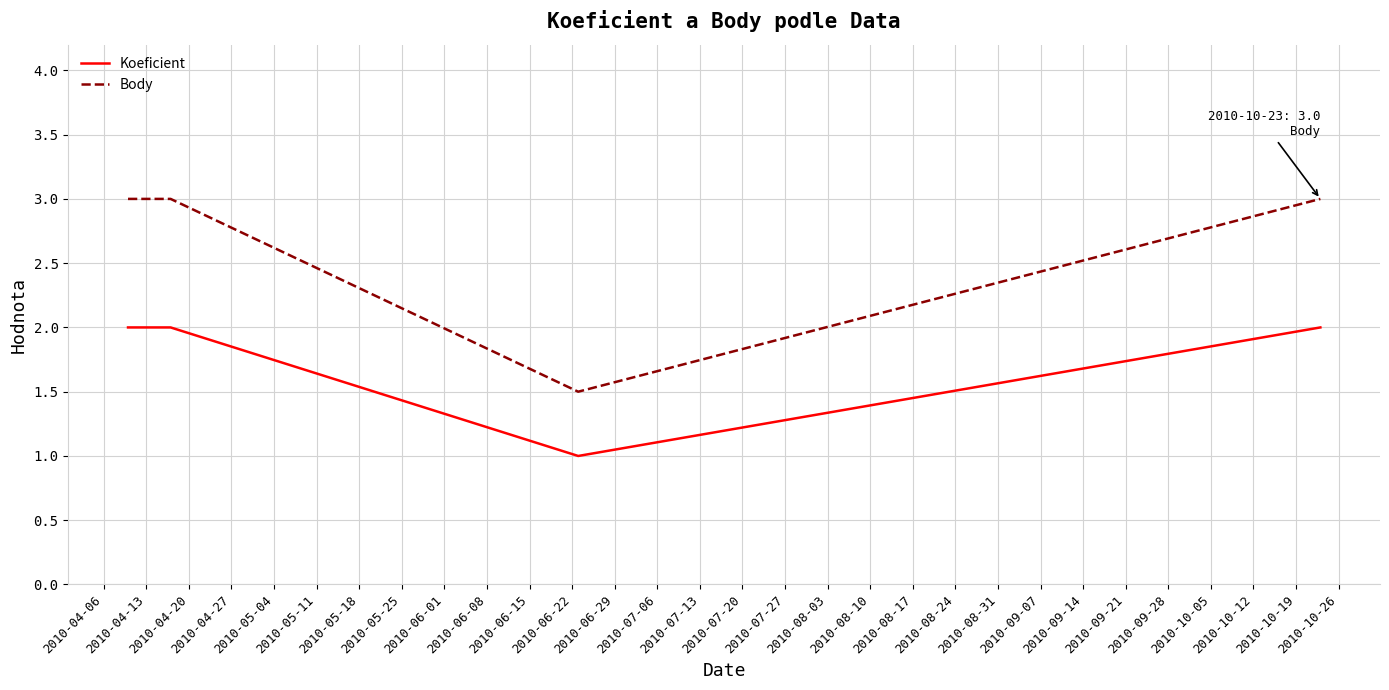

Which series has the largest total across all categories?

Body